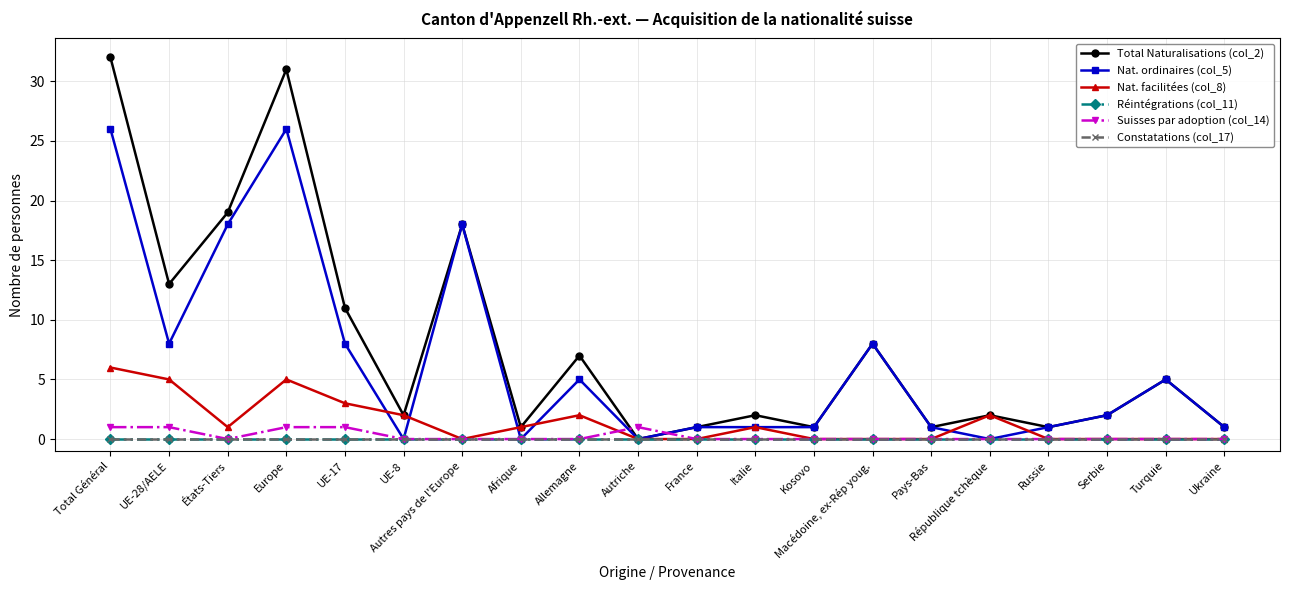

Is this an area chart (filled region under the line)?

No